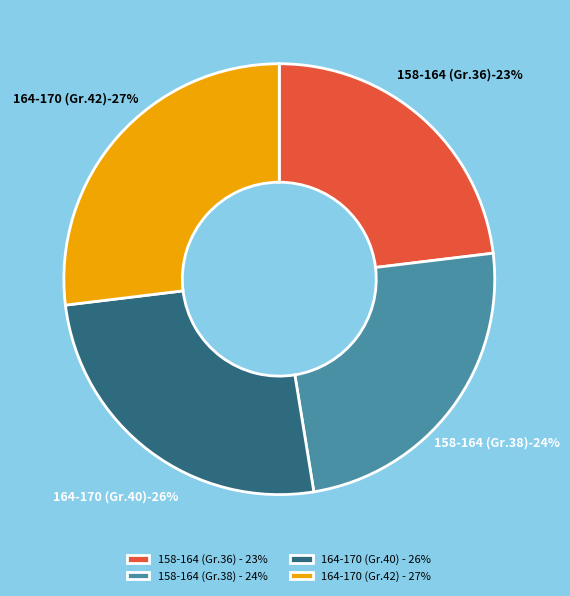

How many segments does this pie chart have?

4